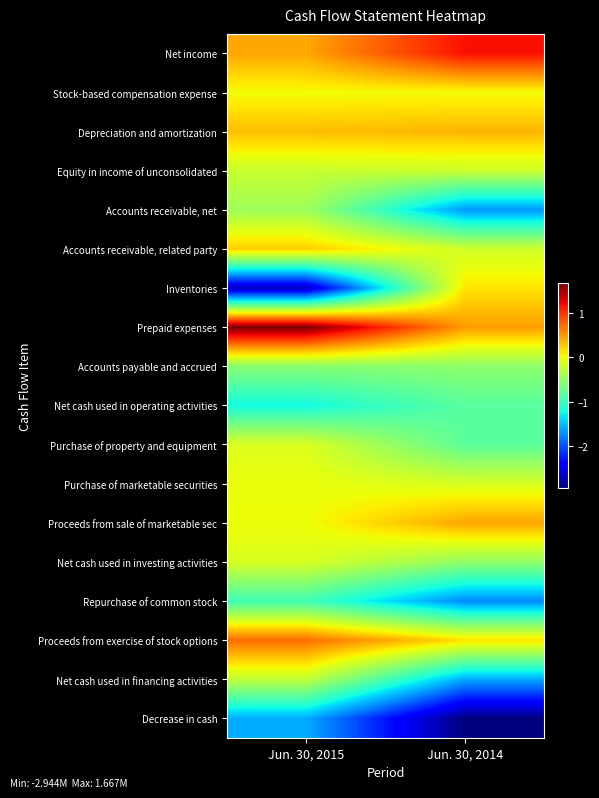

What is the total value across all series at Jun. 30, 2015?

-4743000